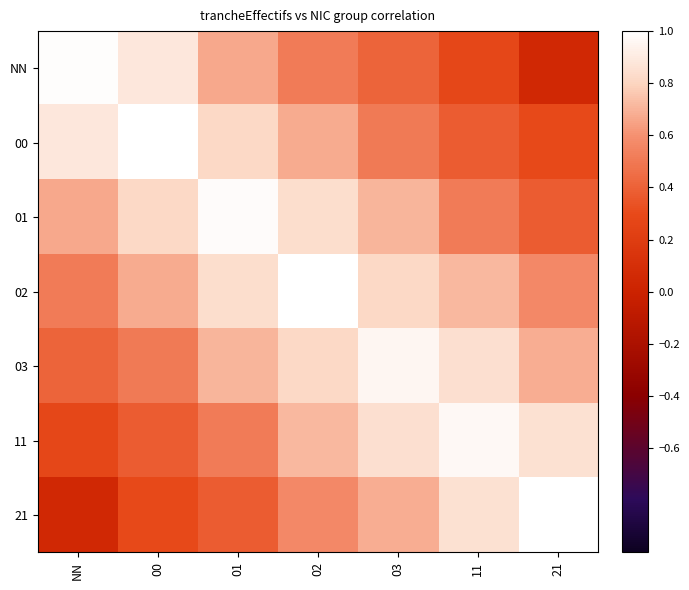

At how many categories does at least one series exceed 0?

7